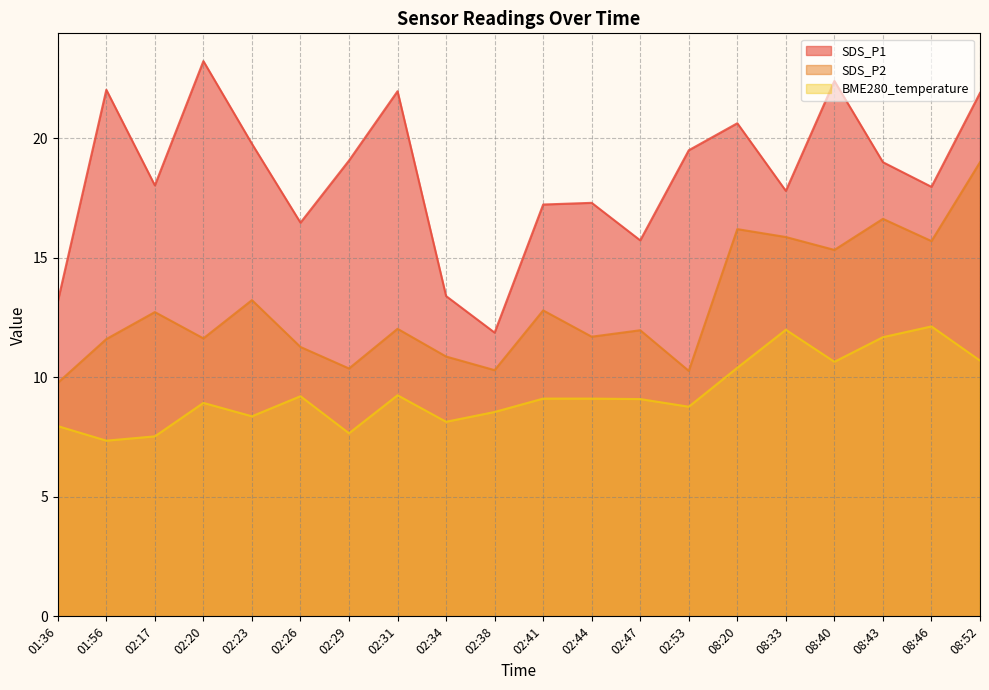

True or false: BME280_temperature has a value of 5.5 at 02:53.

False